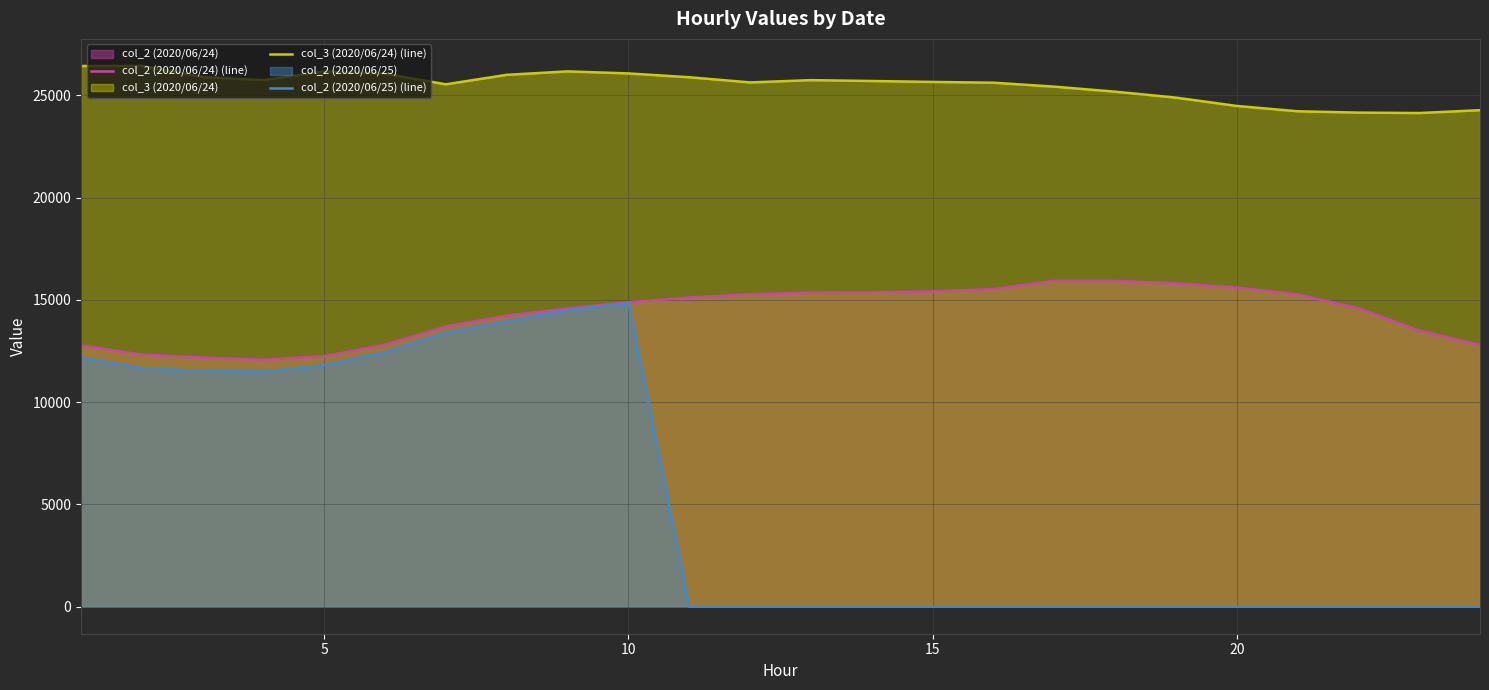

What is the maximum value shown in the chart?

26441